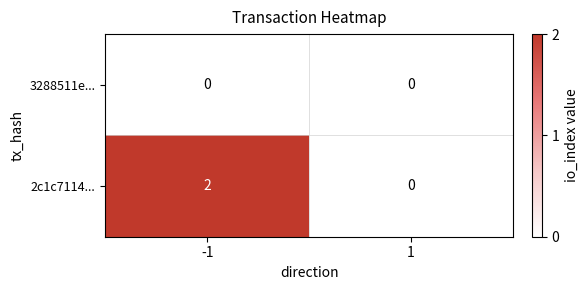

Rank the series at -1 from highest to lowest value.

2c1c7114..., 3288511e...